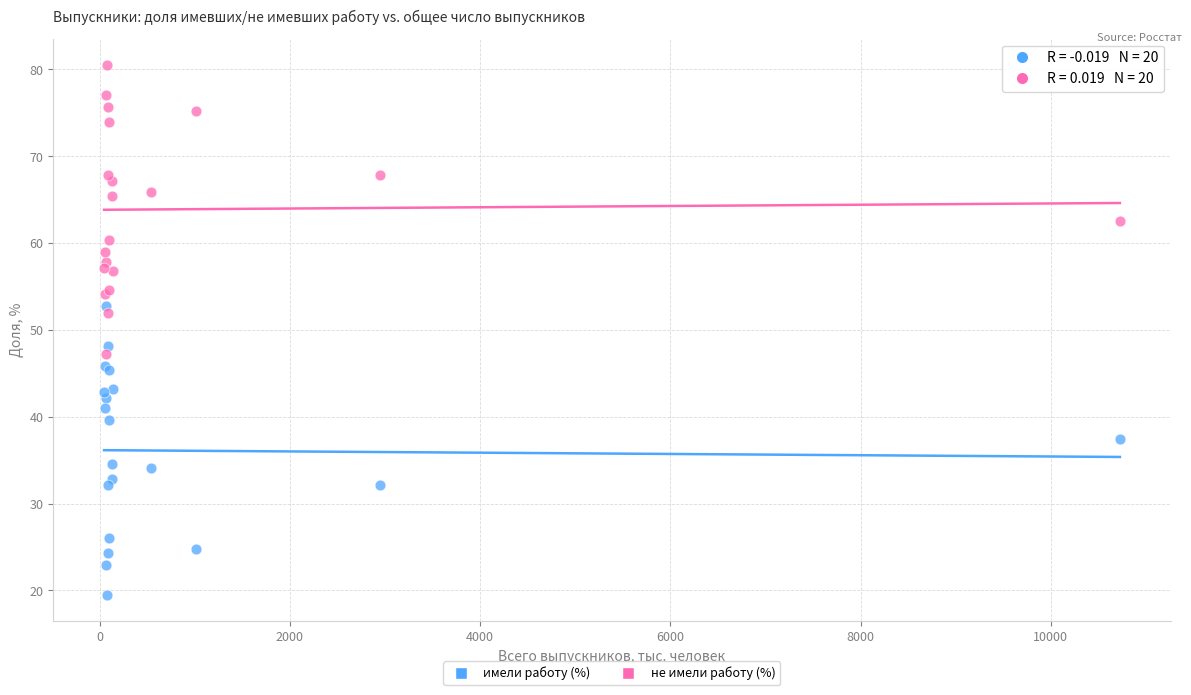

Which series reaches the minimum Y coordinate?

имели работу (%)